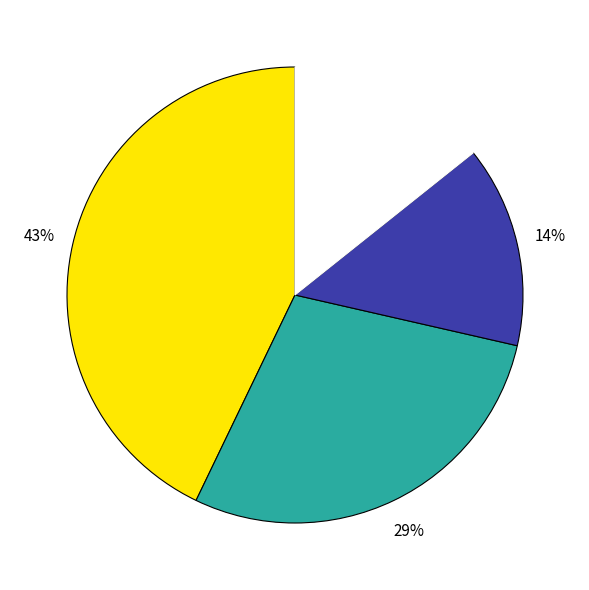

Does any single category account for the majority?

No